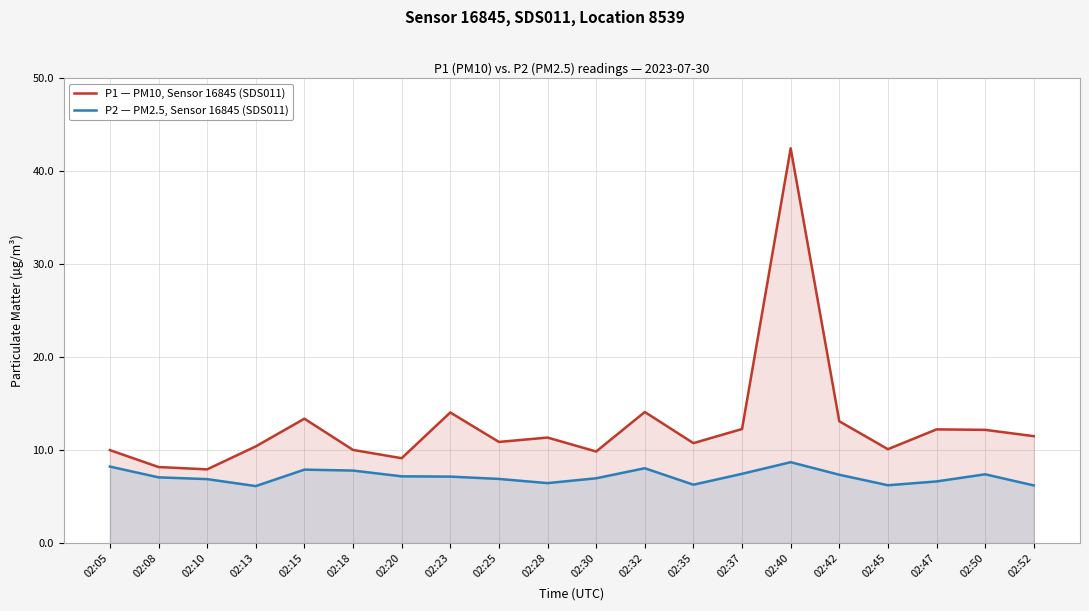

Reading right to left, transcribe all the data shown in this chart.

P1 — PM10, Sensor 16845 (SDS011): 02:52=11.5	02:50=12.2	02:47=12.2	02:45=10.1	02:42=13.1	02:40=42.5	02:37=12.3	02:35=10.8	02:32=14.1	02:30=9.8	02:28=11.3	02:25=10.9	02:23=14.1	02:20=9.1	02:18=10.0	02:15=13.4	02:13=10.4	02:10=7.9	02:08=8.2	02:05=10.0
P2 — PM2.5, Sensor 16845 (SDS011): 02:52=6.2	02:50=7.4	02:47=6.6	02:45=6.2	02:42=7.3	02:40=8.7	02:37=7.5	02:35=6.3	02:32=8.1	02:30=7.0	02:28=6.5	02:25=6.9	02:23=7.2	02:20=7.2	02:18=7.8	02:15=7.9	02:13=6.1	02:10=6.9	02:08=7.1	02:05=8.2